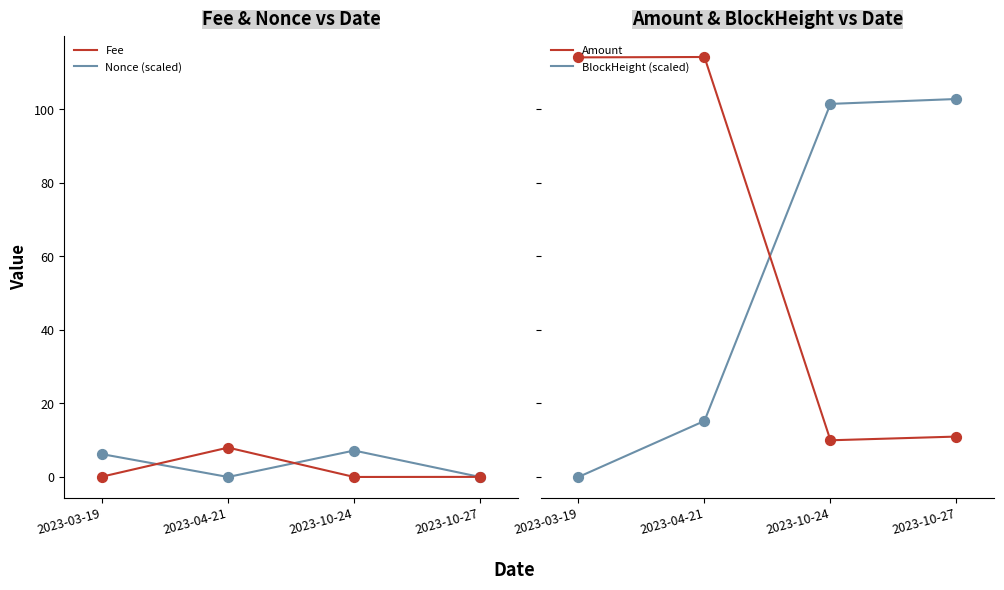

Which series has the widest spread of Y values?

Amount